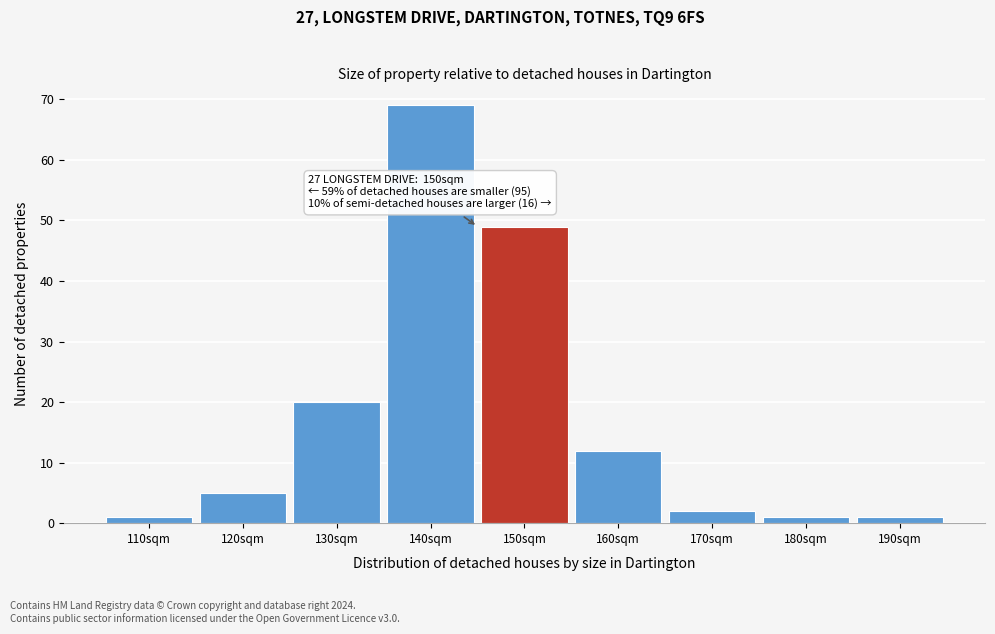

Reading left to right, transcribe all the data shown in this chart.

110sqm=1	120sqm=5	130sqm=20	140sqm=69	150sqm=49	160sqm=12	170sqm=2	180sqm=1	190sqm=1